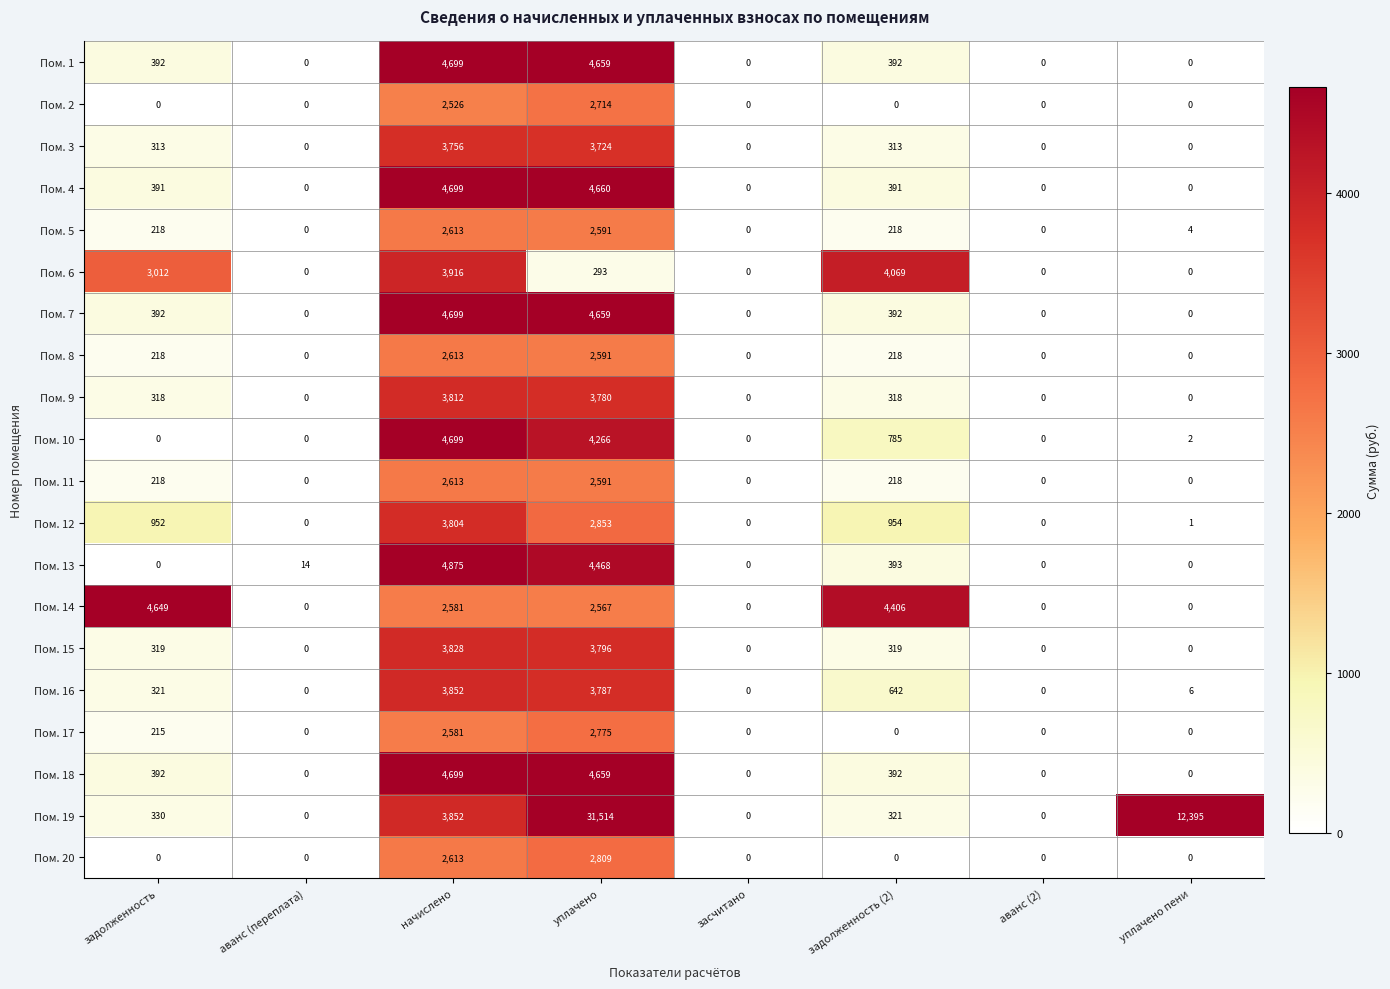

What is the spread (max minus min) of values at начислено?

2349